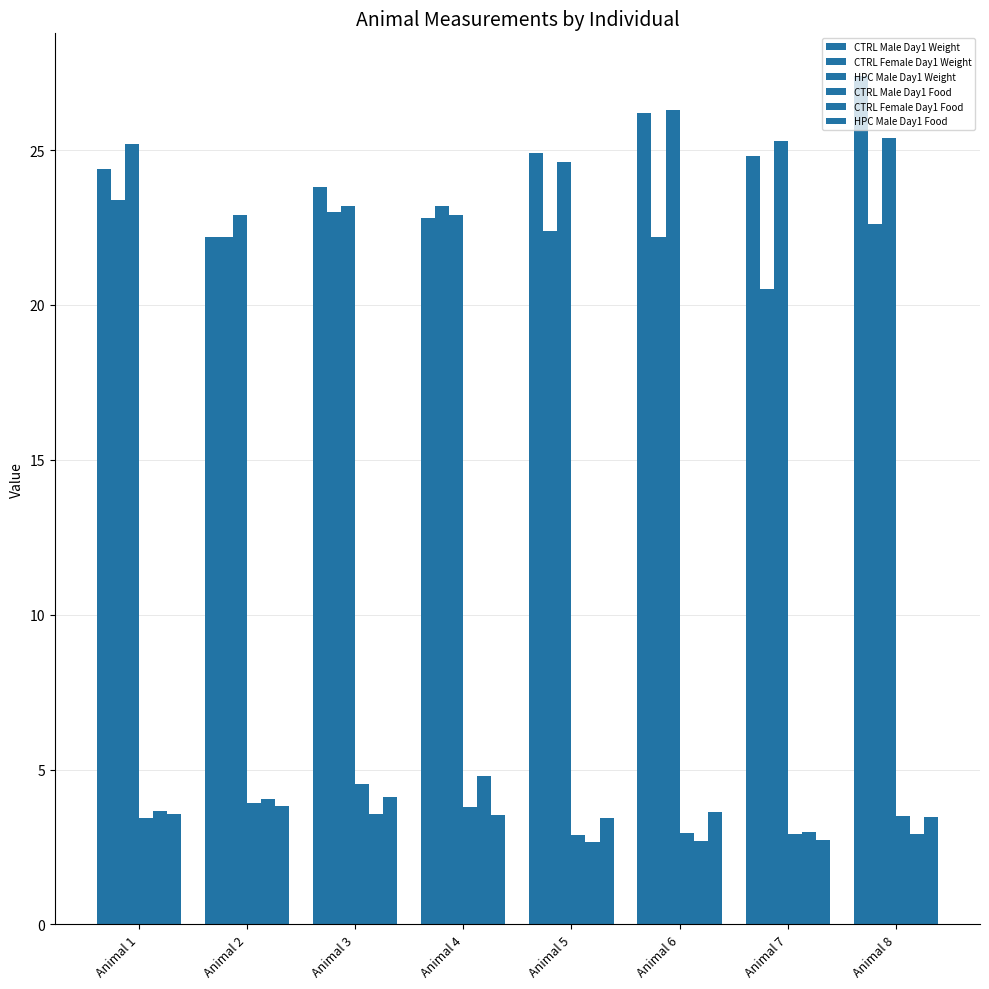

At which category is the sum across all series the highest?

Animal 8